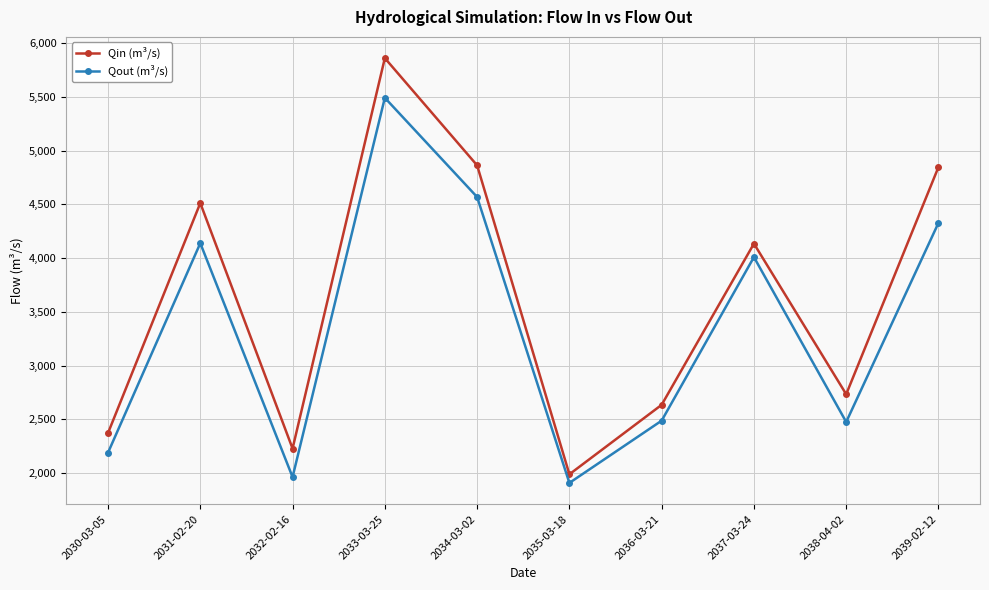

What is the difference between the highest and lowest values at 2035-03-18?

80.3